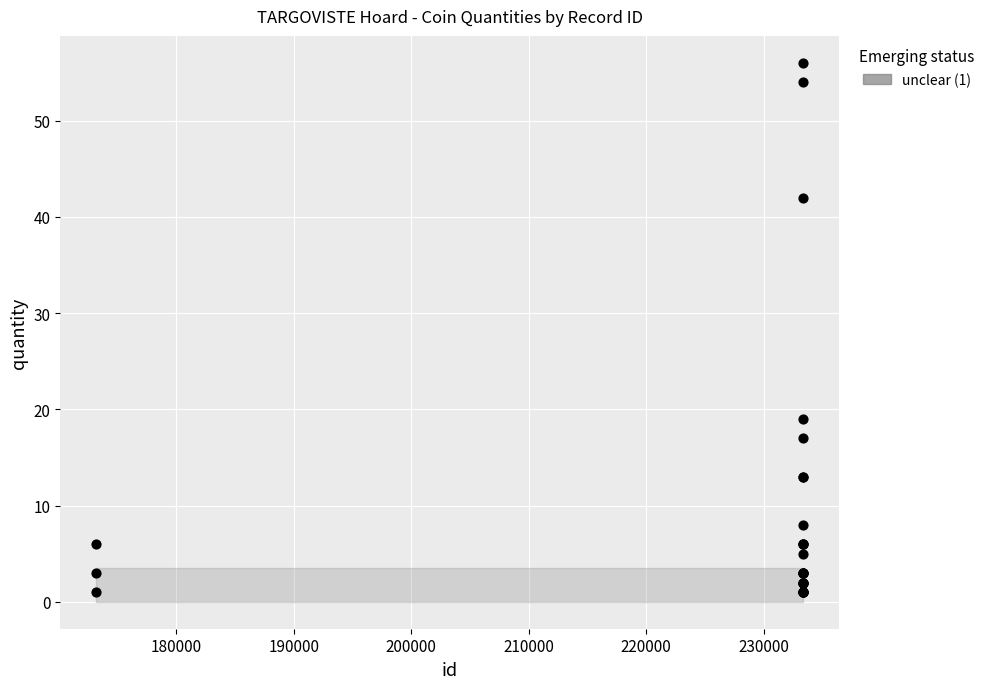

What Y value in the scatter plot is closest to 28?

19